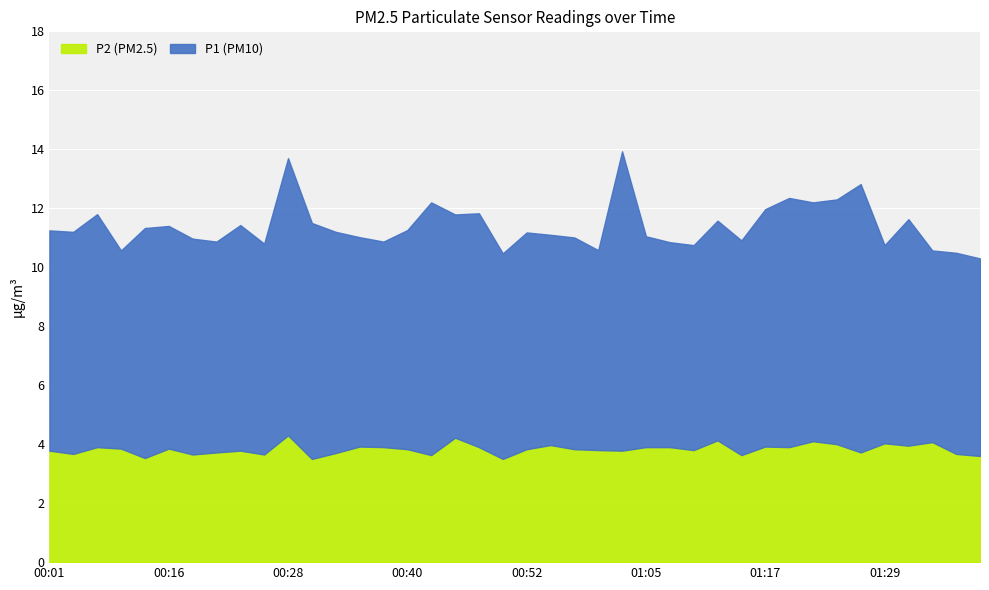

How many lines are shown in the chart?

2